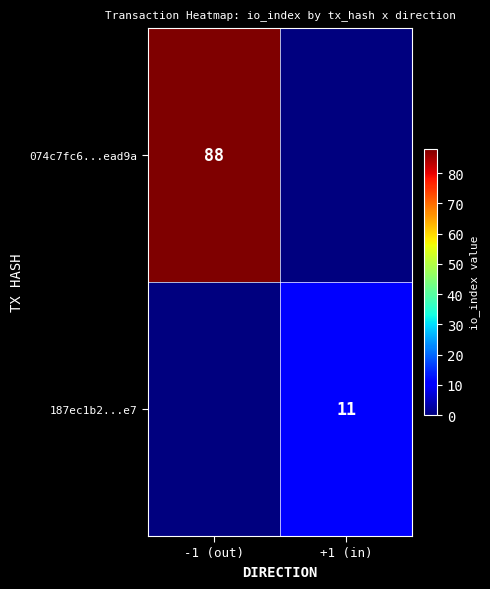

The value of 187ec1b2...e7 at +1 (in) is 7. True or false?

False